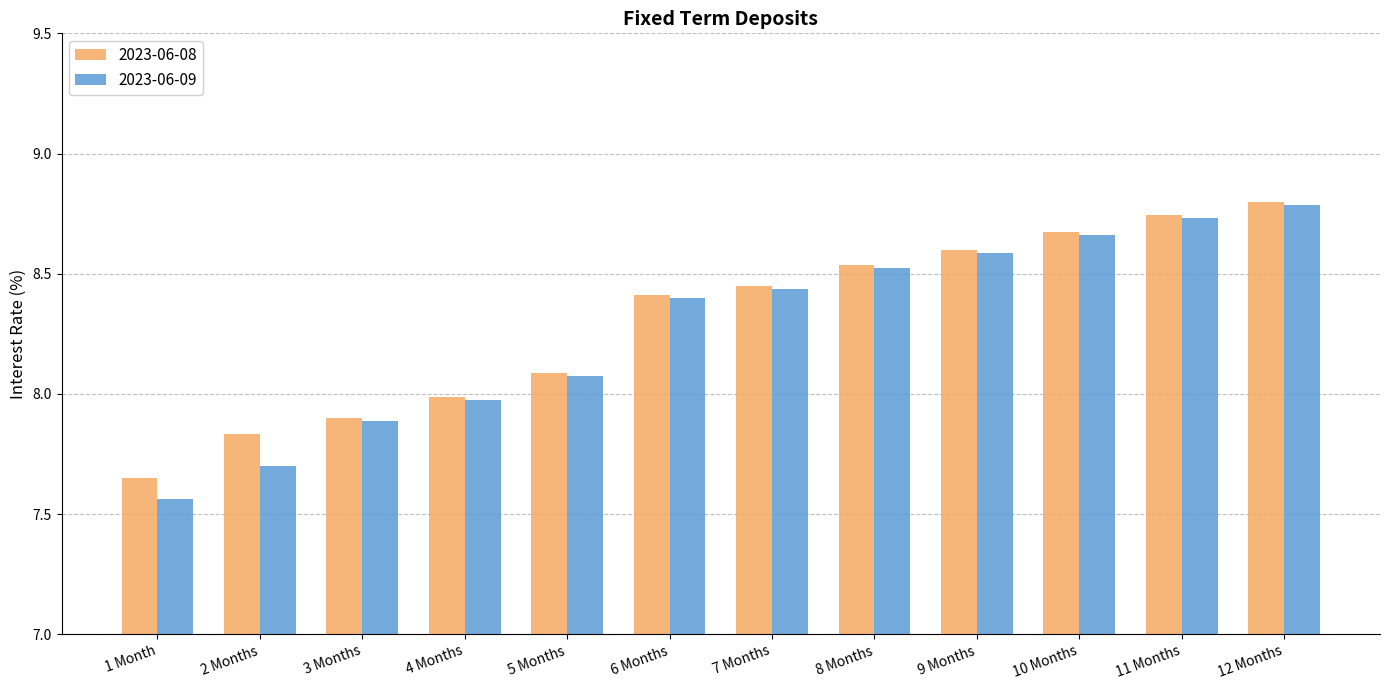

Where does the 2023-06-09 series first go above 8?

5 Months